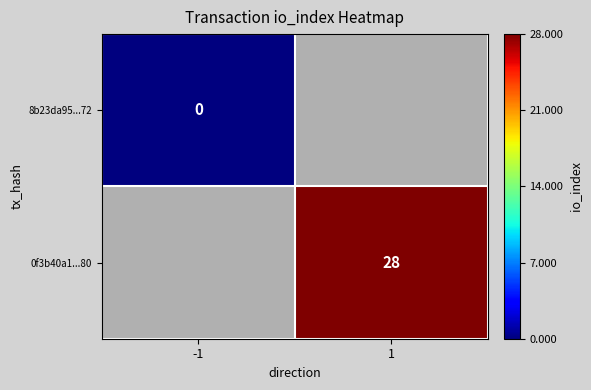

Which has a higher value, 1 or -1?

-1